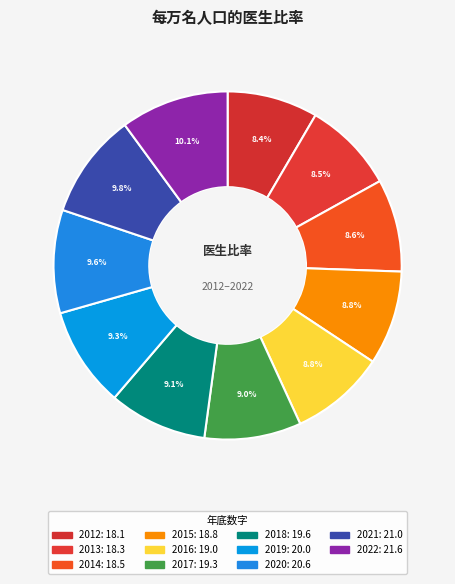

How many slices are in this pie chart?

11